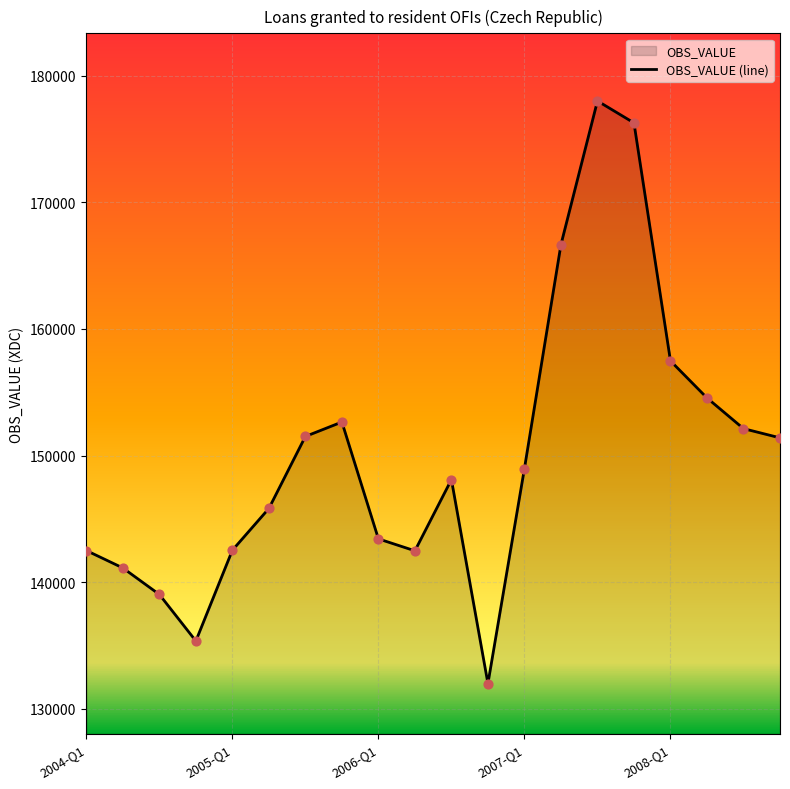

What is the smallest value displayed?

131988